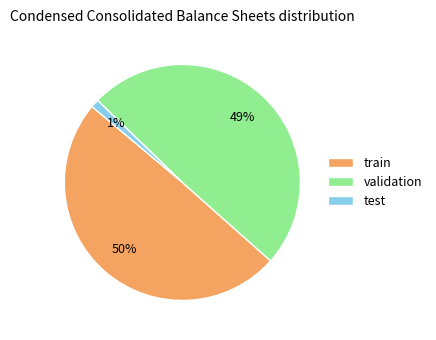

Do test and train together represent more than half of the pie?

Yes